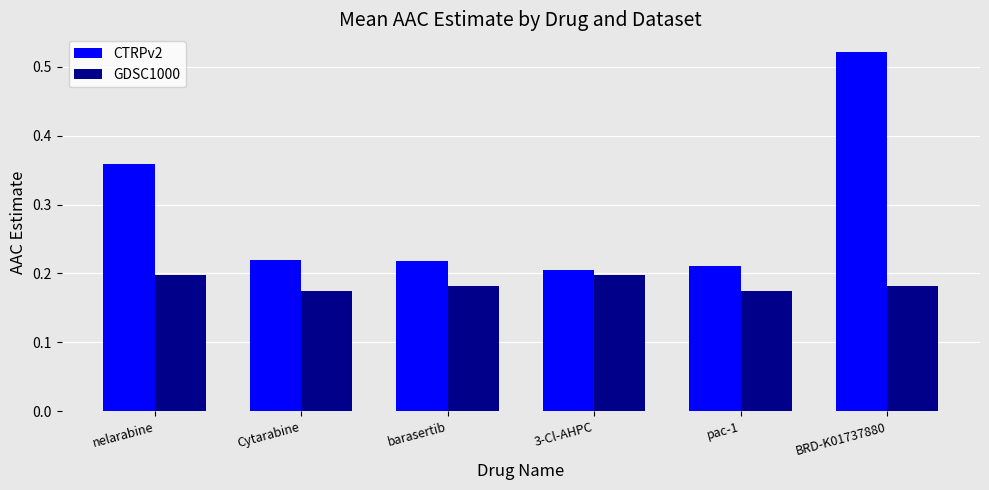

Does the chart contain stacked bars?

No